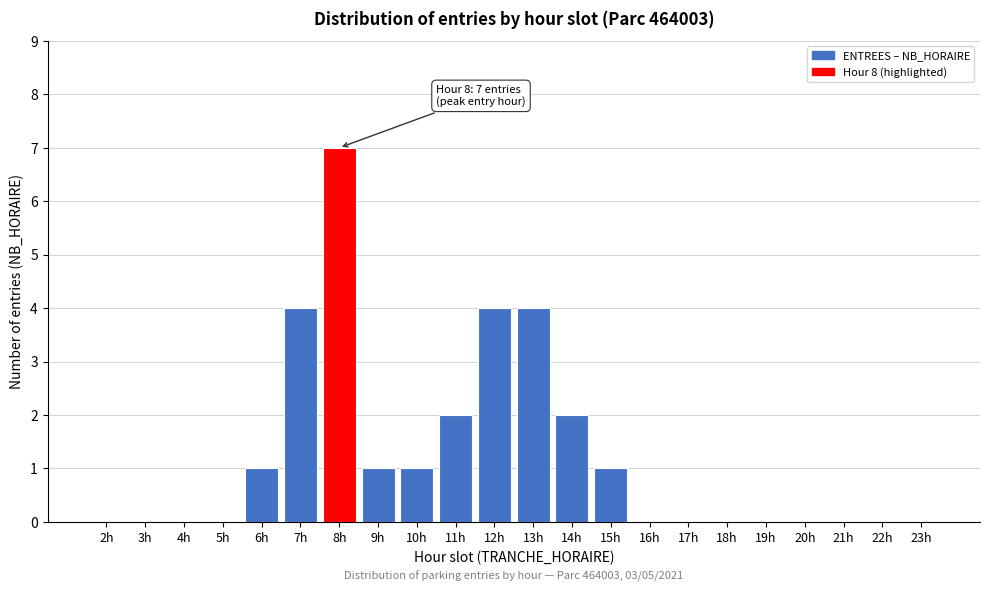

Reading left to right, what are all the values shown in this chart?

2h=0	3h=0	4h=0	5h=0	6h=1	7h=4	8h=7	9h=1	10h=1	11h=2	12h=4	13h=4	14h=2	15h=1	16h=0	17h=0	18h=0	19h=0	20h=0	21h=0	22h=0	23h=0